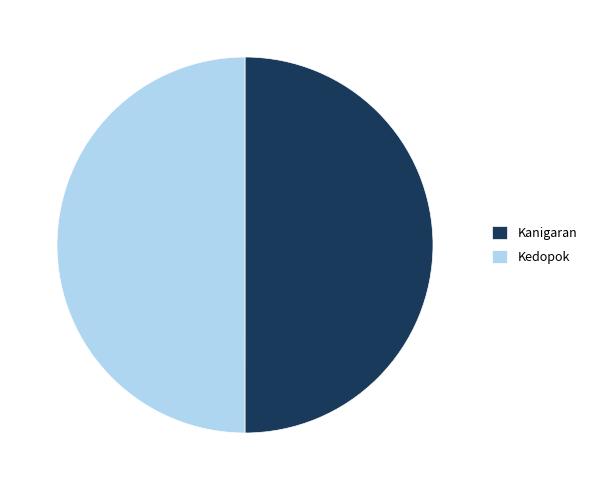

The Kanigaran slice represents 44% of the pie. True or false?

False